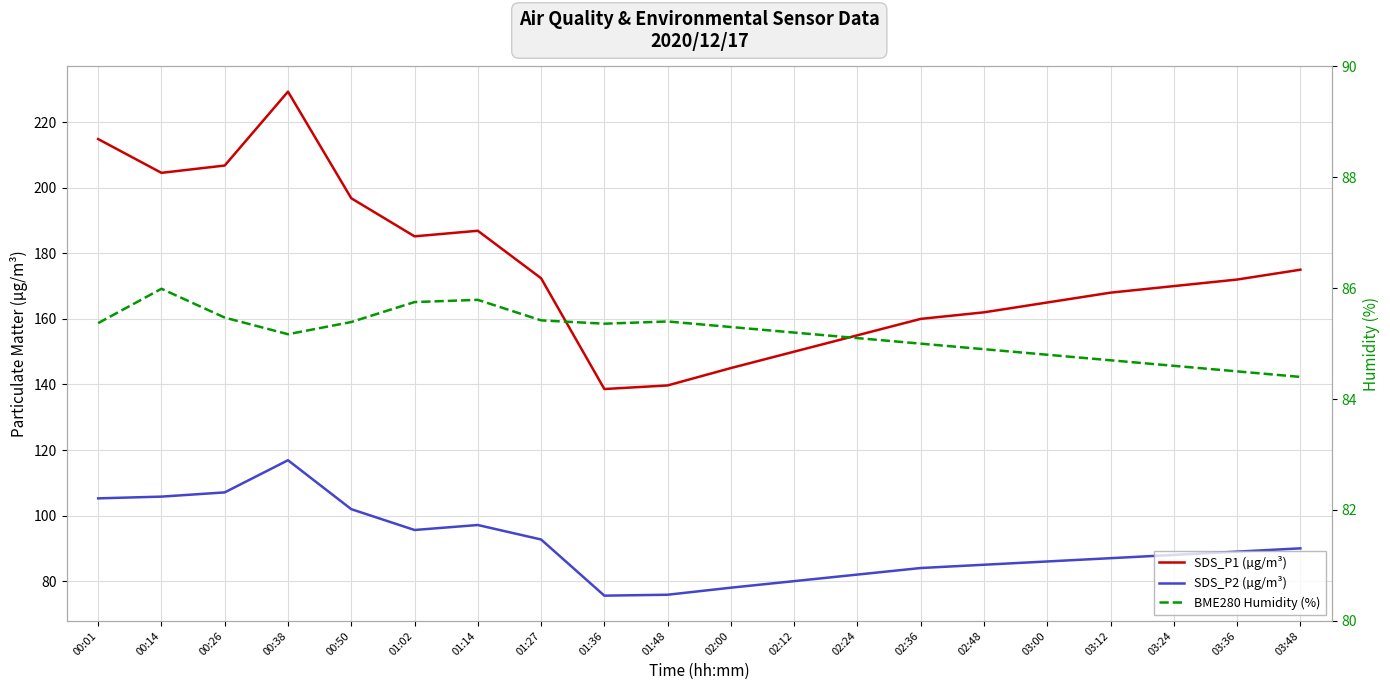

What is the difference between the maximum and minimum values in the SDS_P2 (µg/m³) series?

41.3